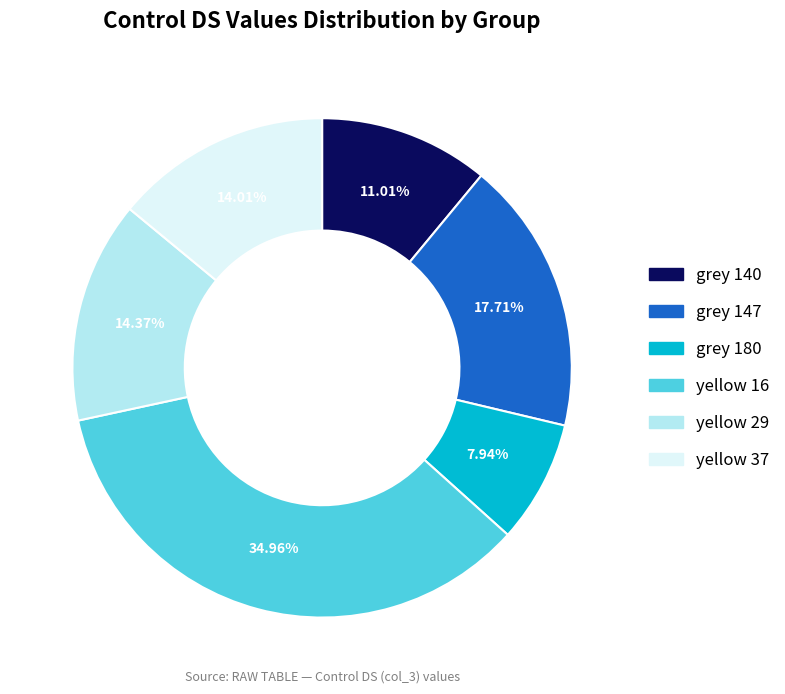

Do grey 140 and yellow 29 together represent more than half of the pie?

No